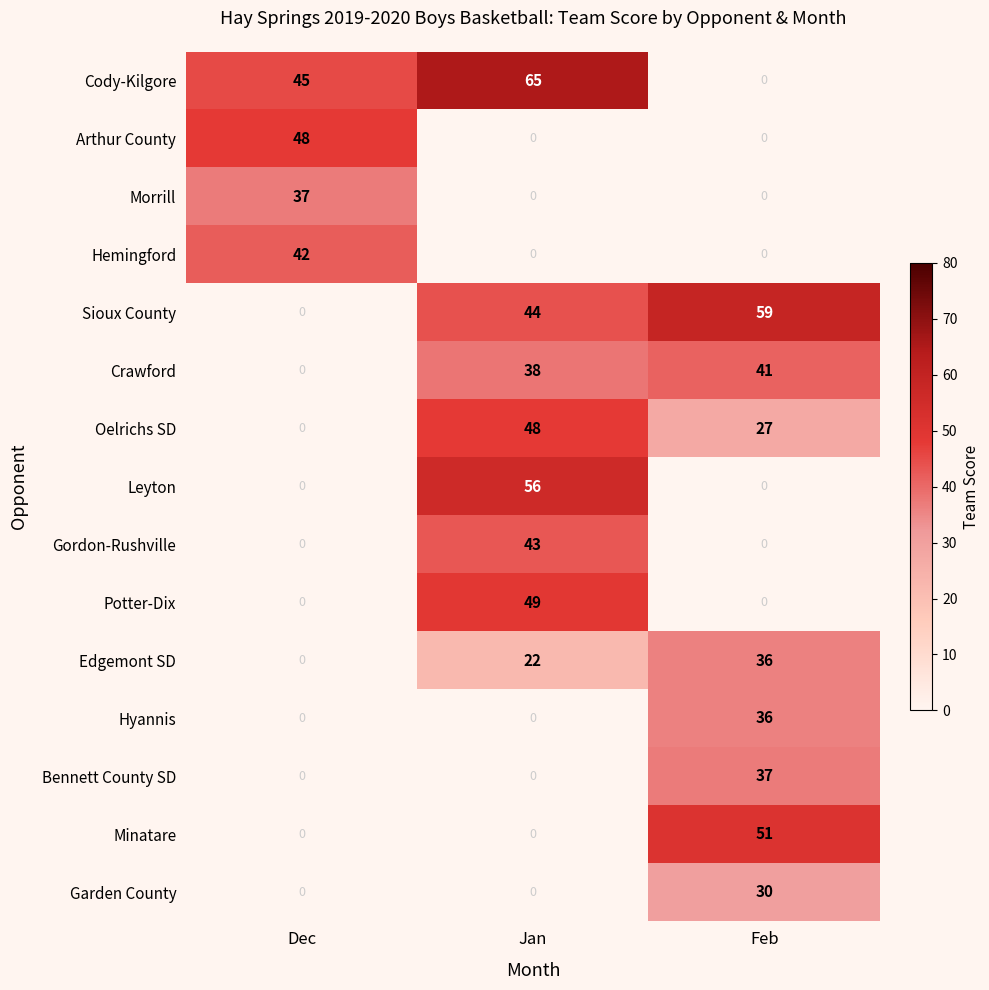

At how many categories does at least one series exceed 63?

1